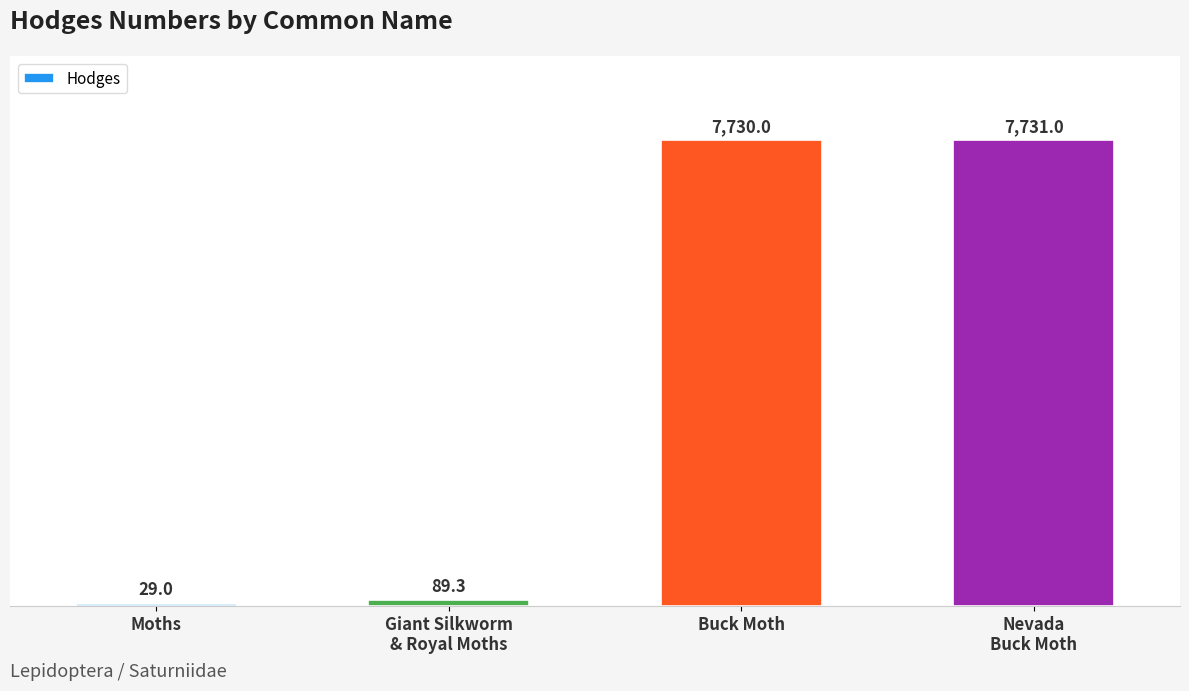

The value at Buck Moth is 10894.1. True or false?

False